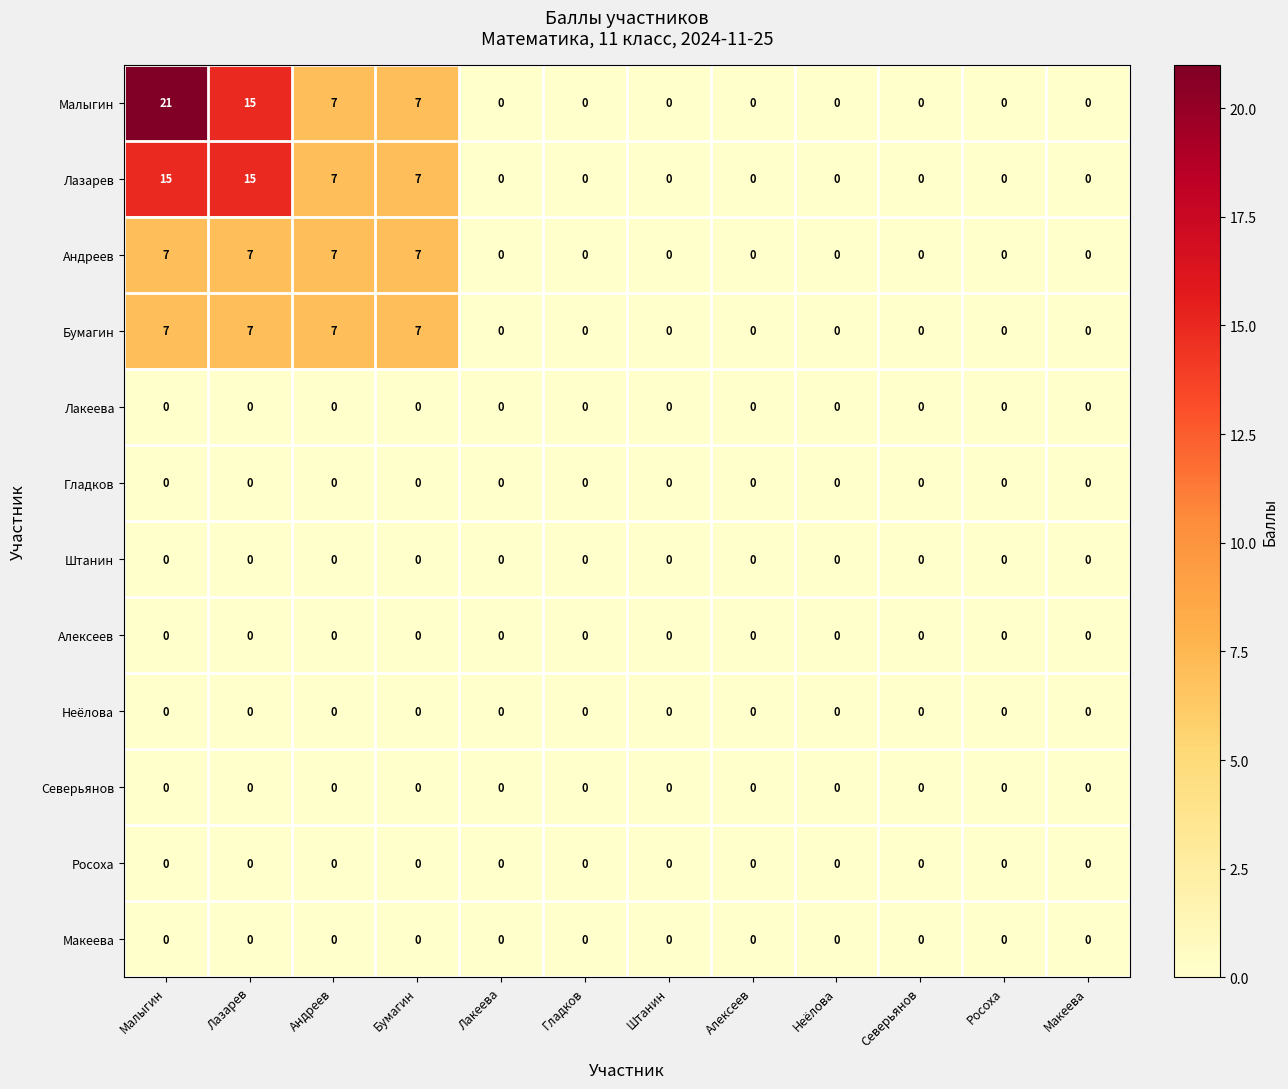

Which series has the widest spread of values?

Малыгин